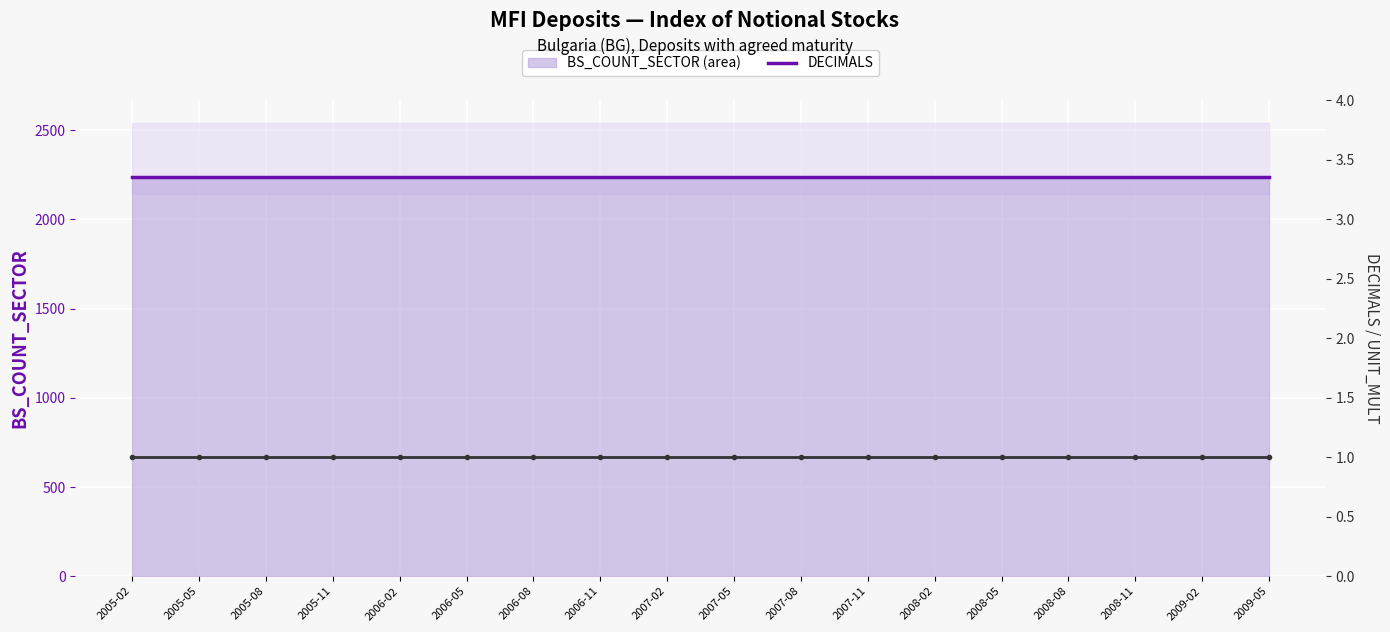

True or false: DECIMALS has a value of 1 at 2005-02.

True